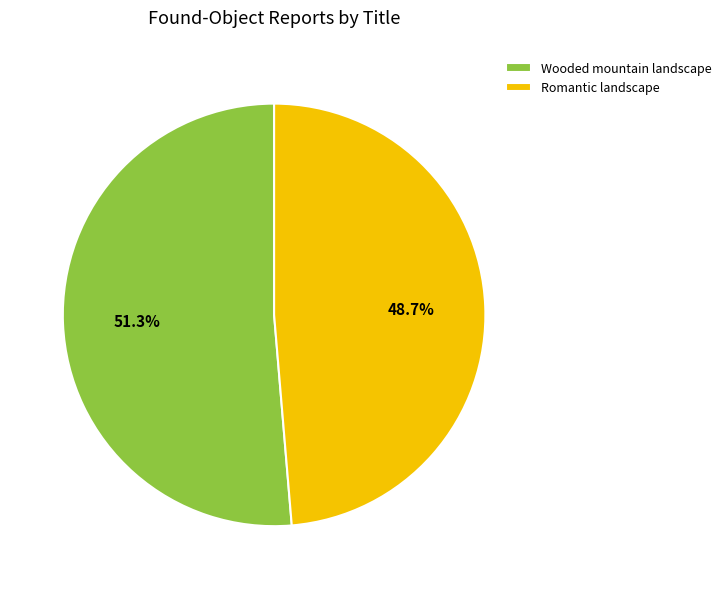

What percentage is the Romantic landscape slice, to the nearest percent?

49%